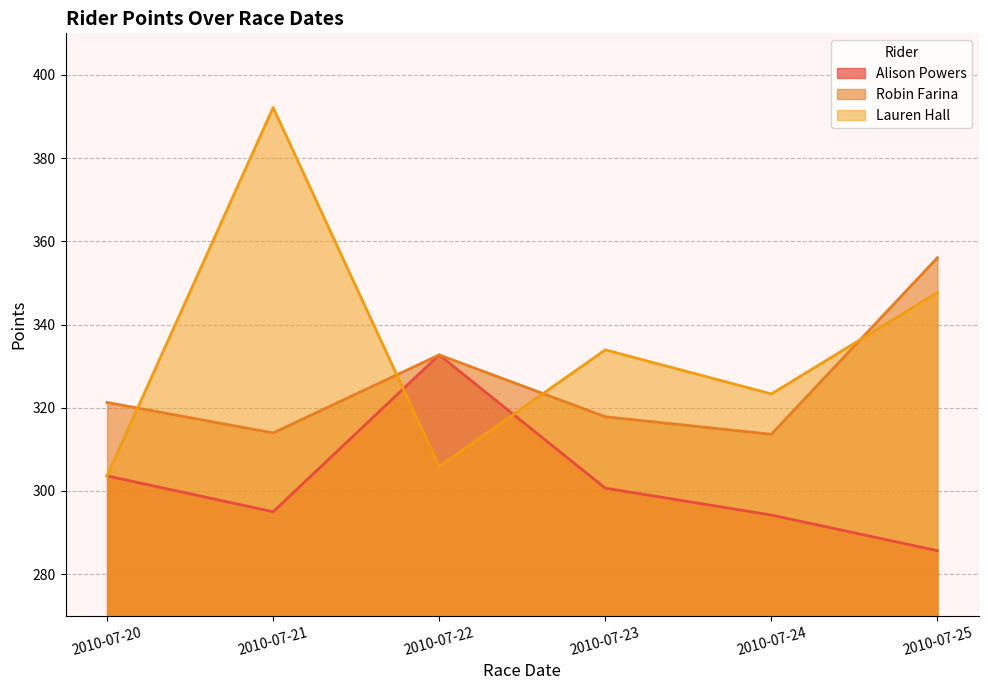

What is the average value of the Lauren Hall series?

334.4